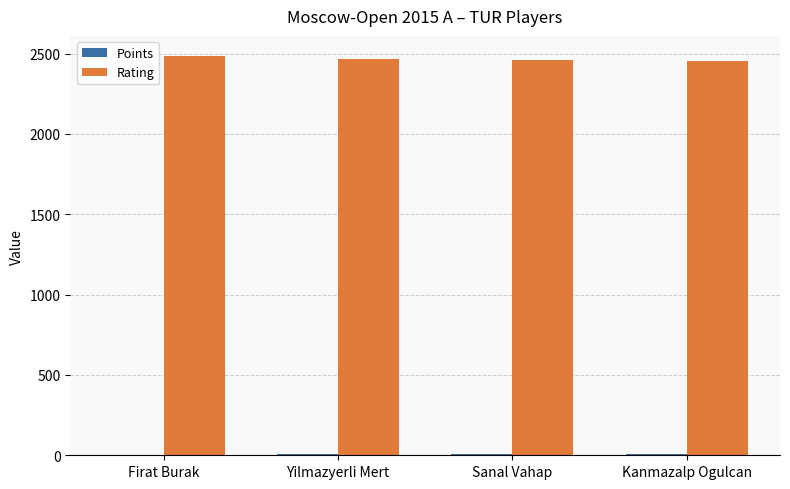

The value of Rating at Kanmazalp Ogulcan is 3351.3. True or false?

False